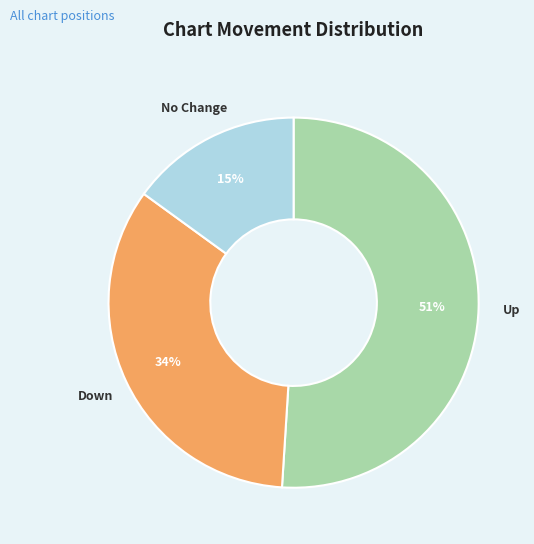

True or false: Down accounts for 34% of the total.

True